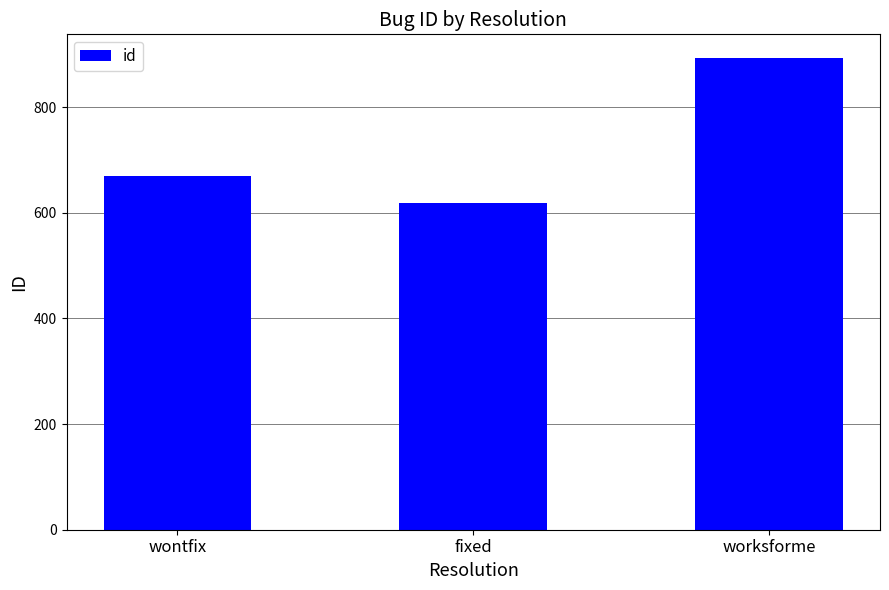

How many data points does each series have?

3